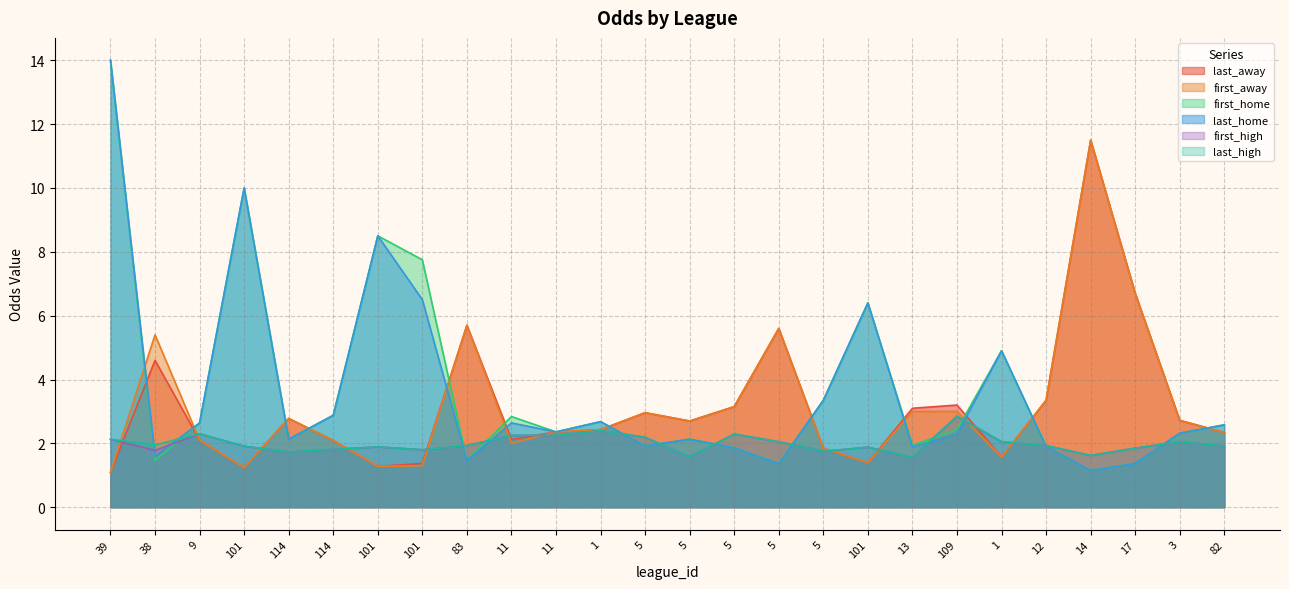

At how many categories does at least one series exceed 4?

11